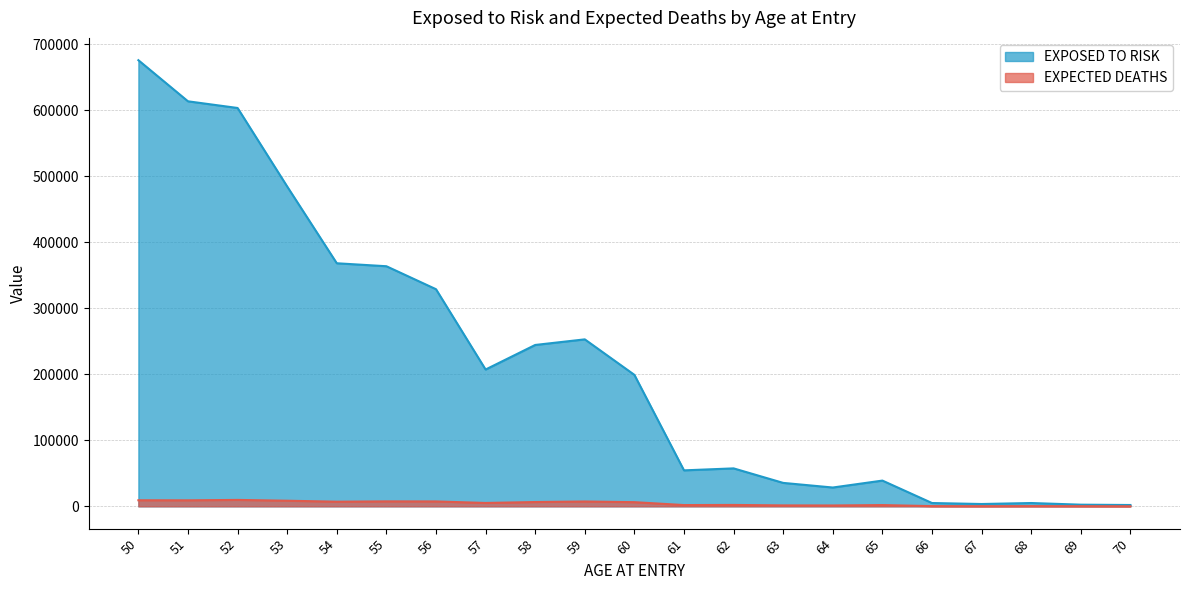

Which series has the largest total across all categories?

EXPOSED TO RISK